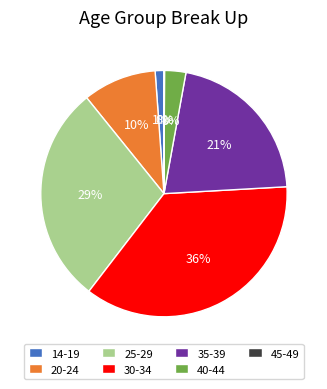

To the nearest percent, what percentage of the pie is 14-19?

1%